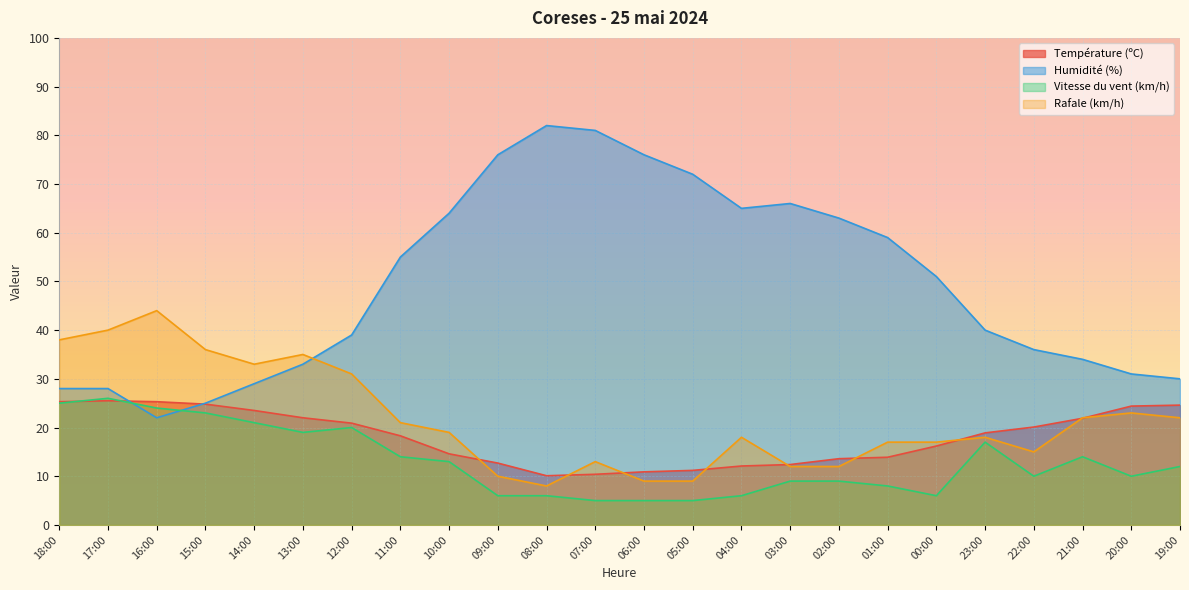

At which label is Température (ºC) closest to 17?

00:00